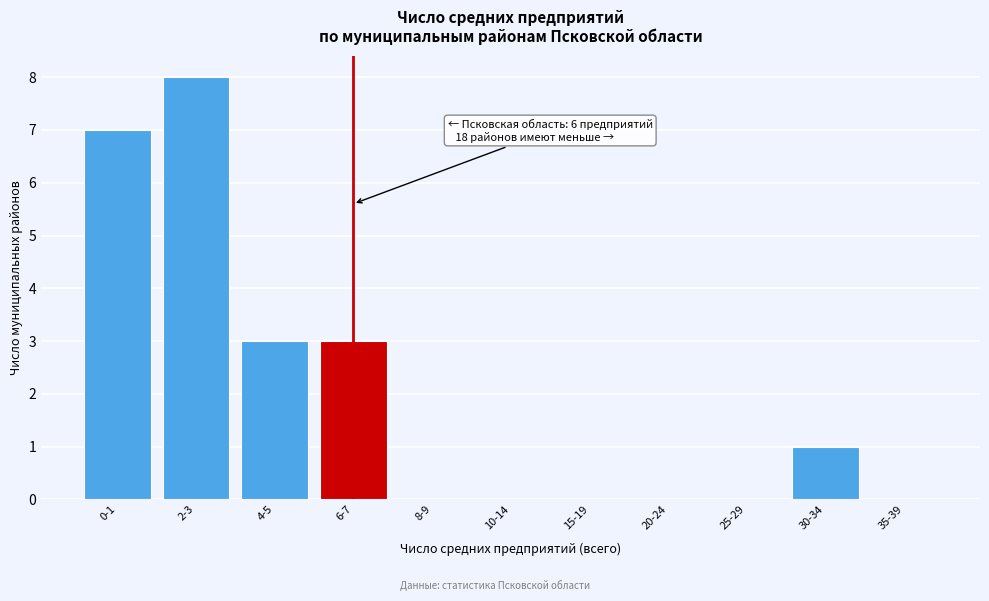

Reading left to right, transcribe all the data shown in this chart.

0-1=7	2-3=8	4-5=3	6-7=3	8-9=0	10-14=0	15-19=0	20-24=0	25-29=0	30-34=1	35-39=0